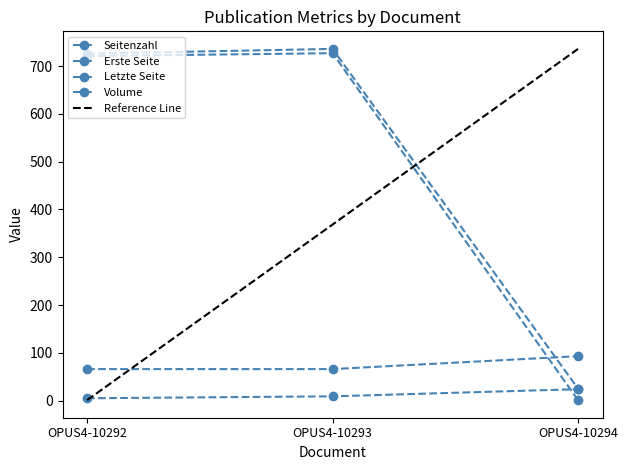

How many lines are shown in the chart?

4